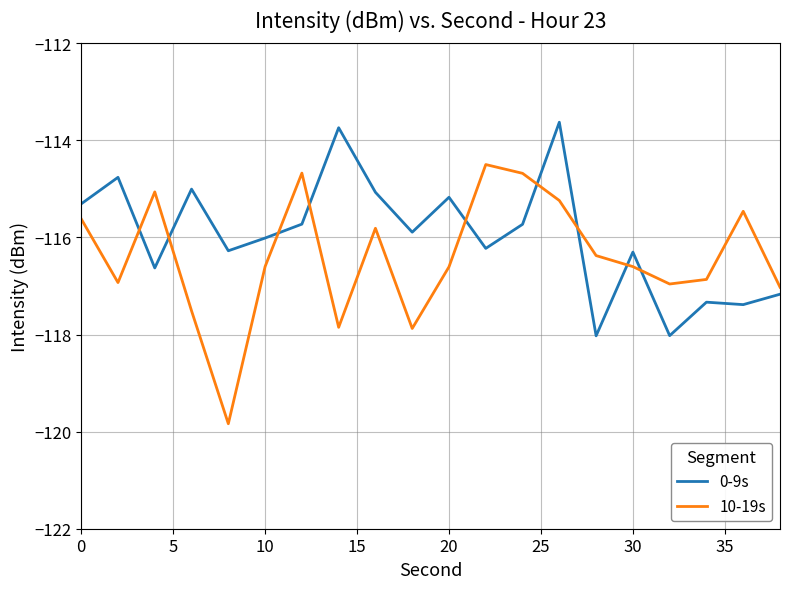

True or false: 0-9s and 10-19s intersect in this chart.

True